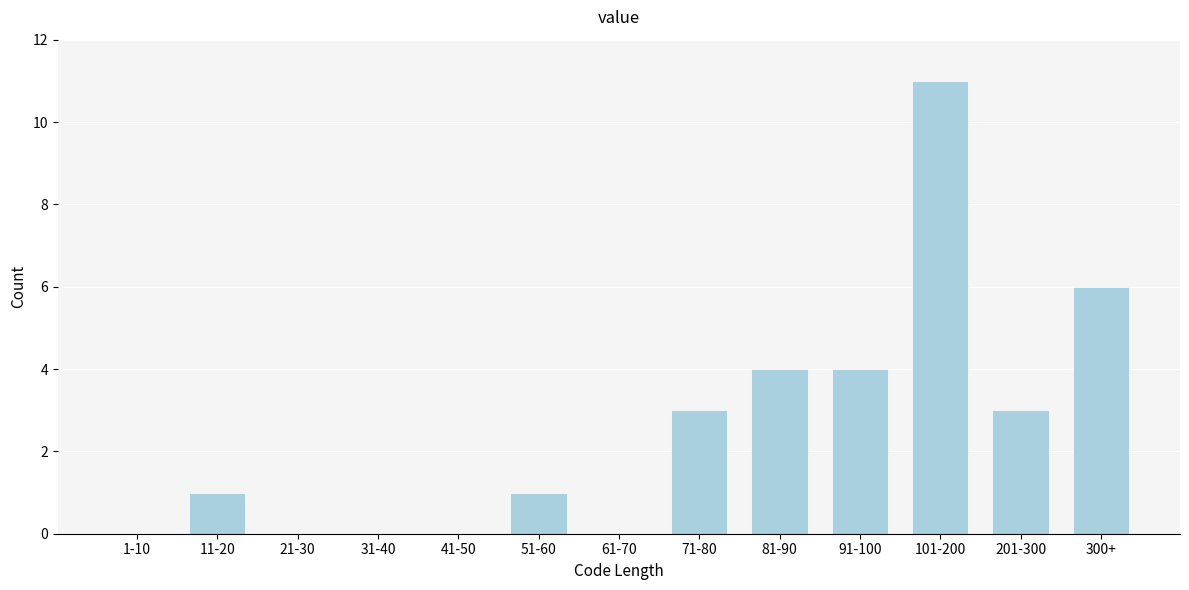

Reading right to left, extract all data points from this chart.

300+=6	201-300=3	101-200=11	91-100=4	81-90=4	71-80=3	61-70=0	51-60=1	41-50=0	31-40=0	21-30=0	11-20=1	1-10=0